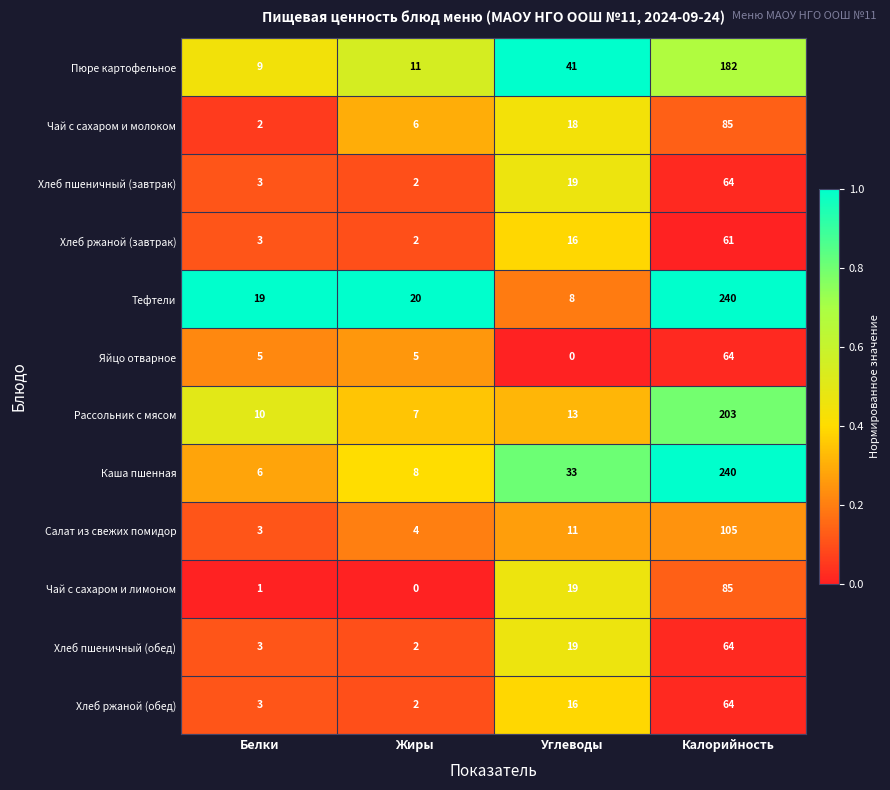

At how many categories does at least one series exceed 0?

4